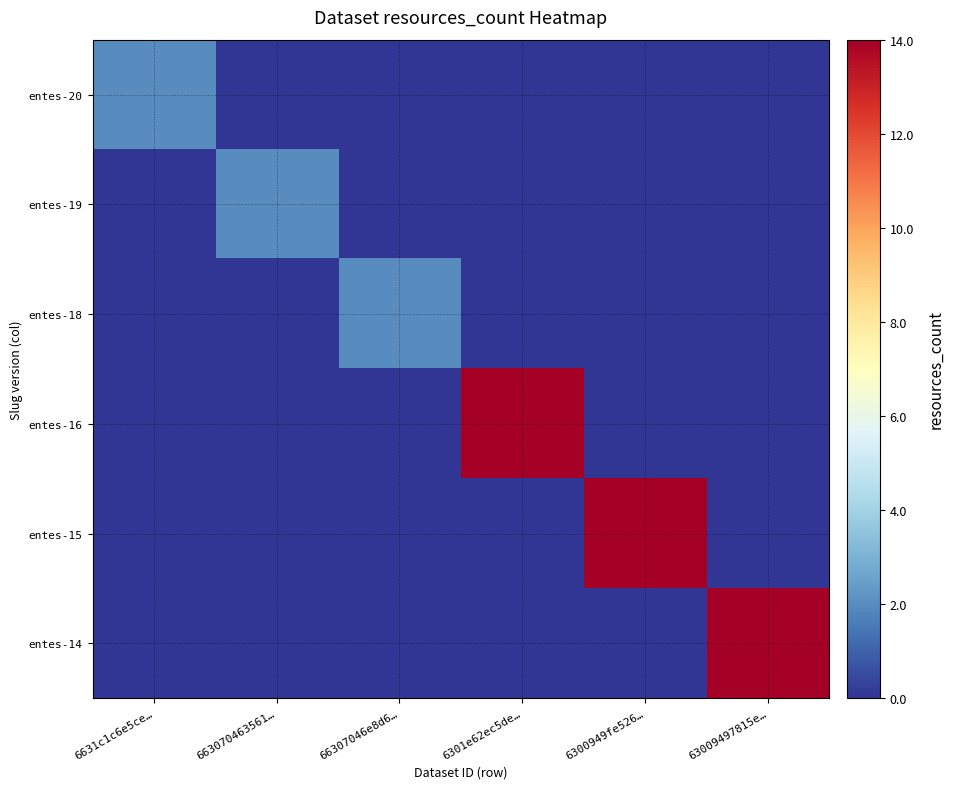

List the series in order of their peak value, highest first.

entes-16, entes-15, entes-14, entes-20, entes-19, entes-18